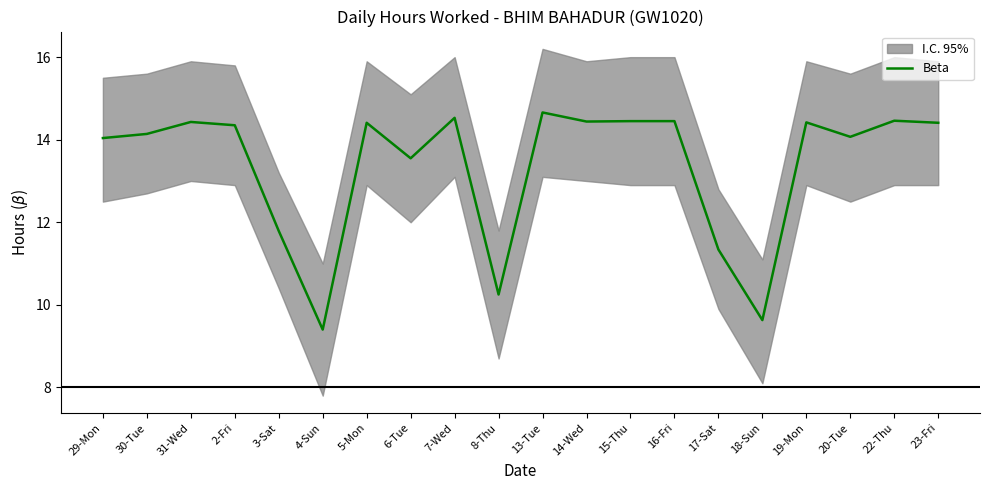

Which category has the highest value across all series?

13-Tue